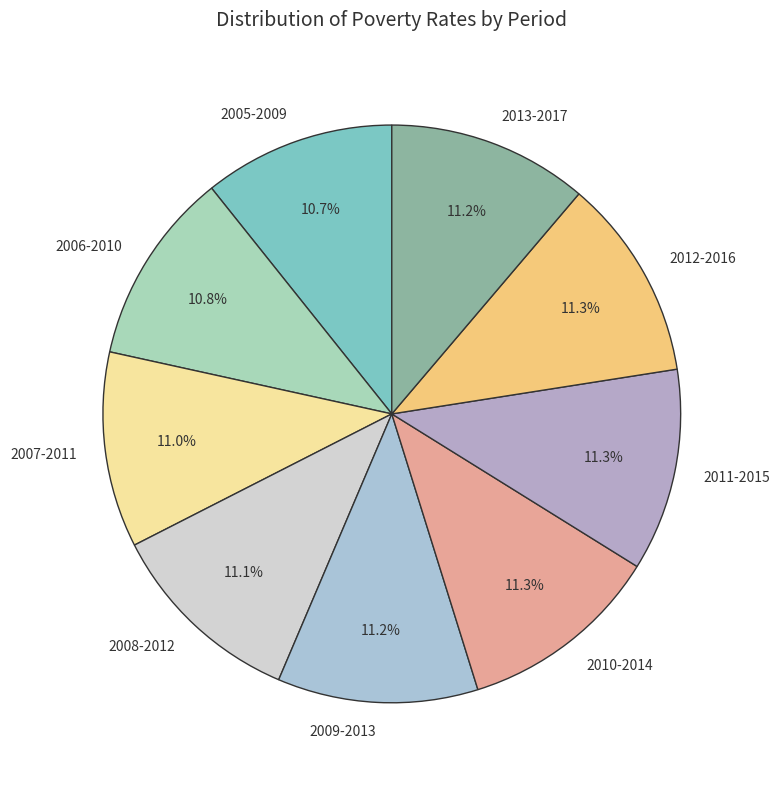

Approximately how many times larger is the value at 2010-2014 compared to 2009-2013?

1.0